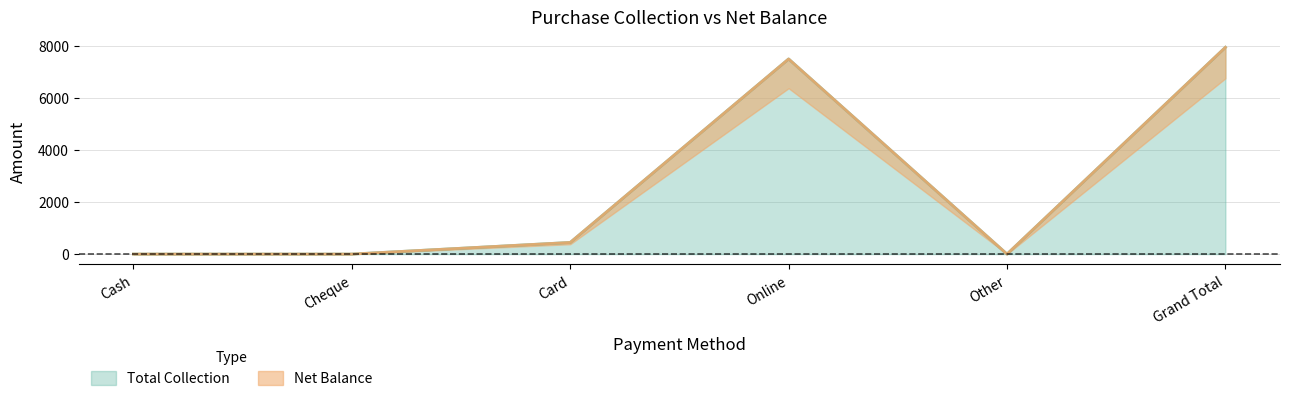

How many lines are shown in the chart?

2